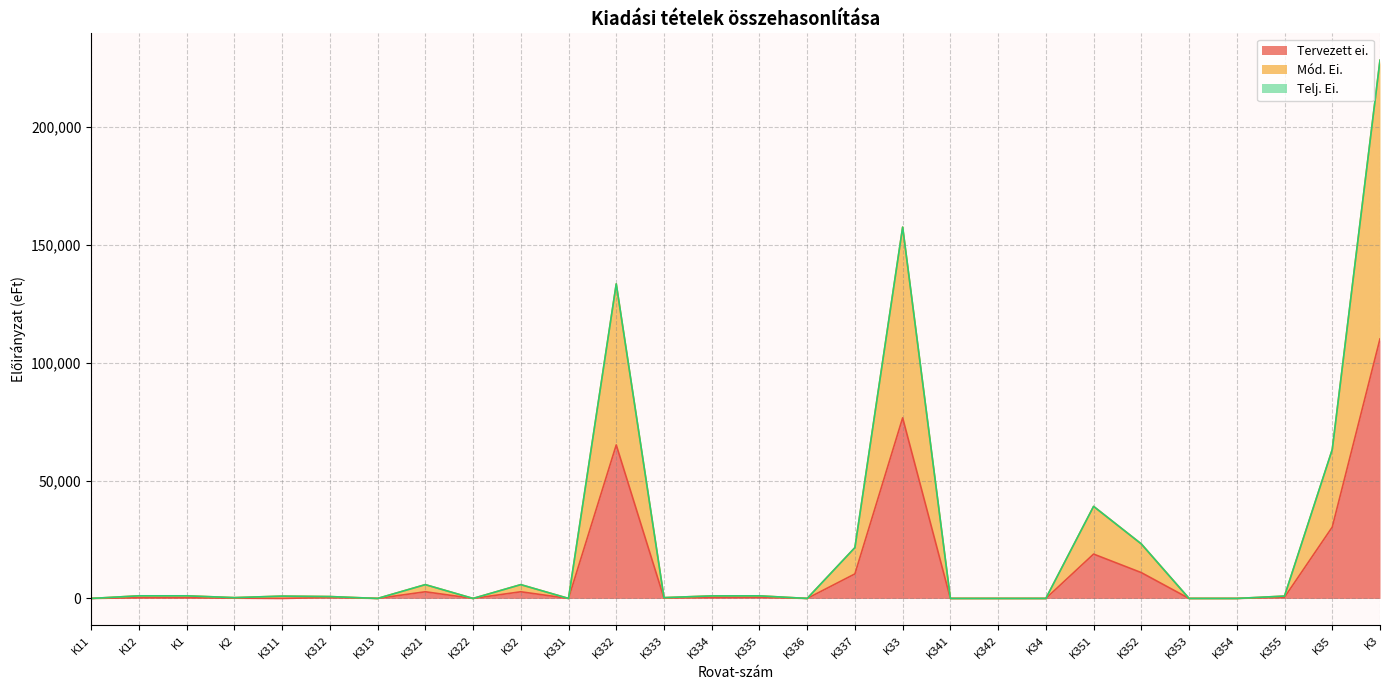

At which category is the sum across all series the highest?

K3